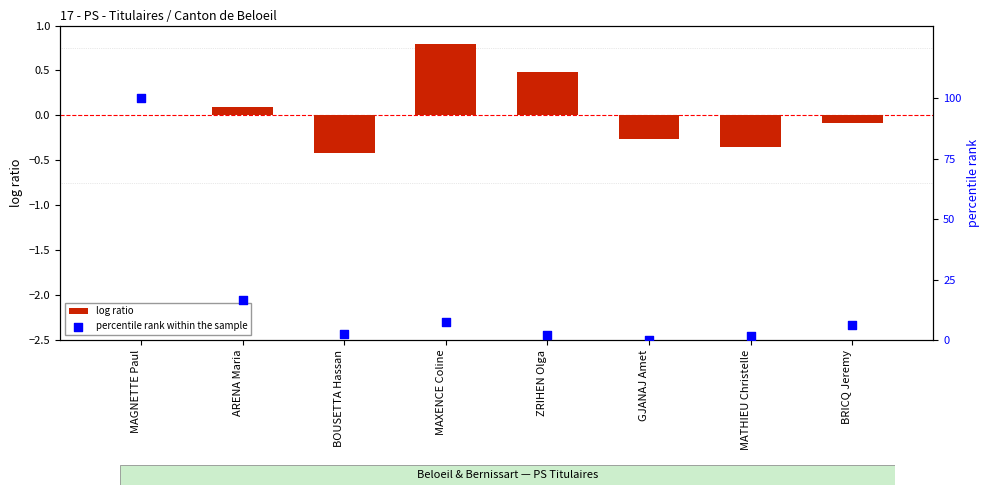

What are all the series names shown in the legend?

log ratio, percentile rank within the sample